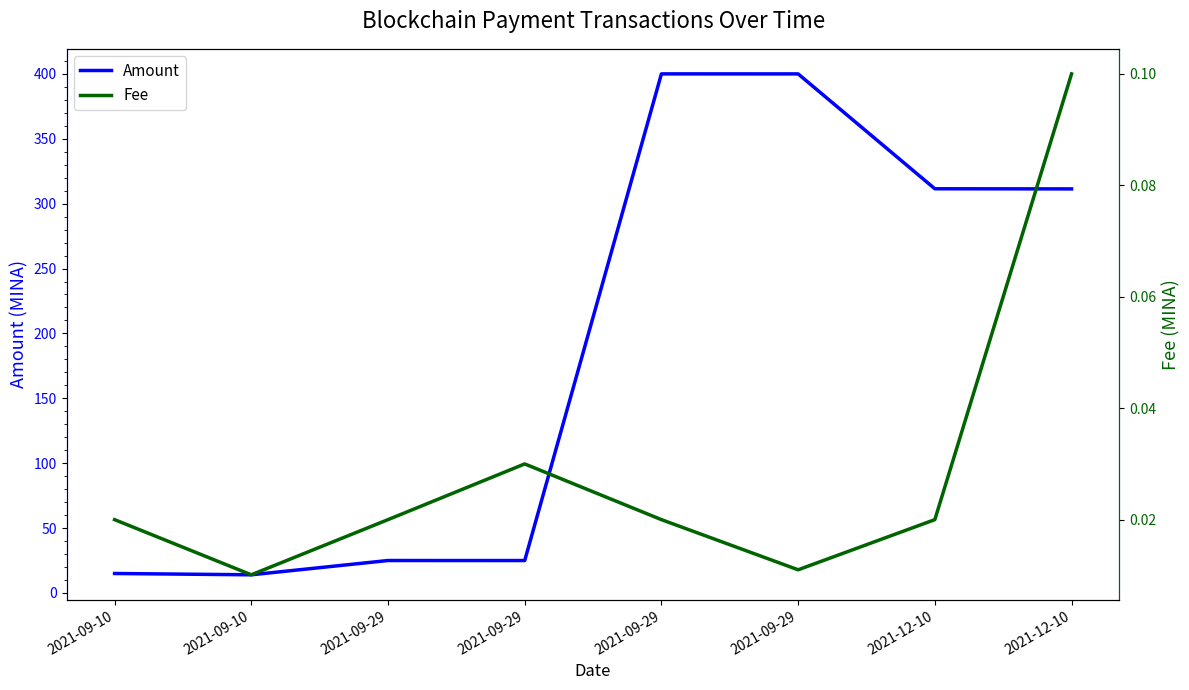

Reading left to right, list all the values displayed in this chart.

Amount: 2021-09-10=15.0	2021-09-10=14.0	2021-09-29=25.0	2021-09-29=25.0	2021-09-29=400.0	2021-09-29=400.0	2021-12-10=311.5	2021-12-10=311.4
Fee: 2021-09-10=0.0	2021-09-10=0.0	2021-09-29=0.0	2021-09-29=0.0	2021-09-29=0.0	2021-09-29=0.0	2021-12-10=0.0	2021-12-10=0.1